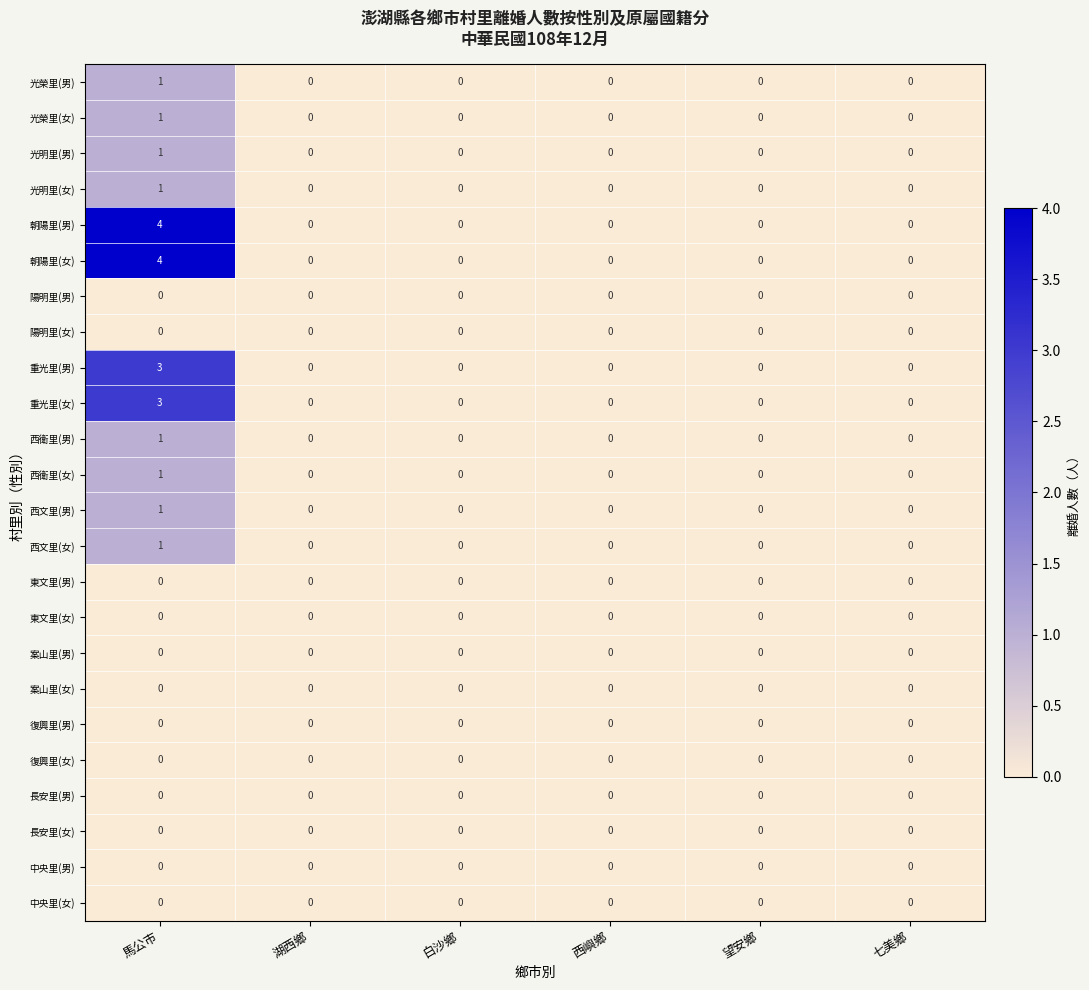

At which category is the sum across all series the highest?

馬公市